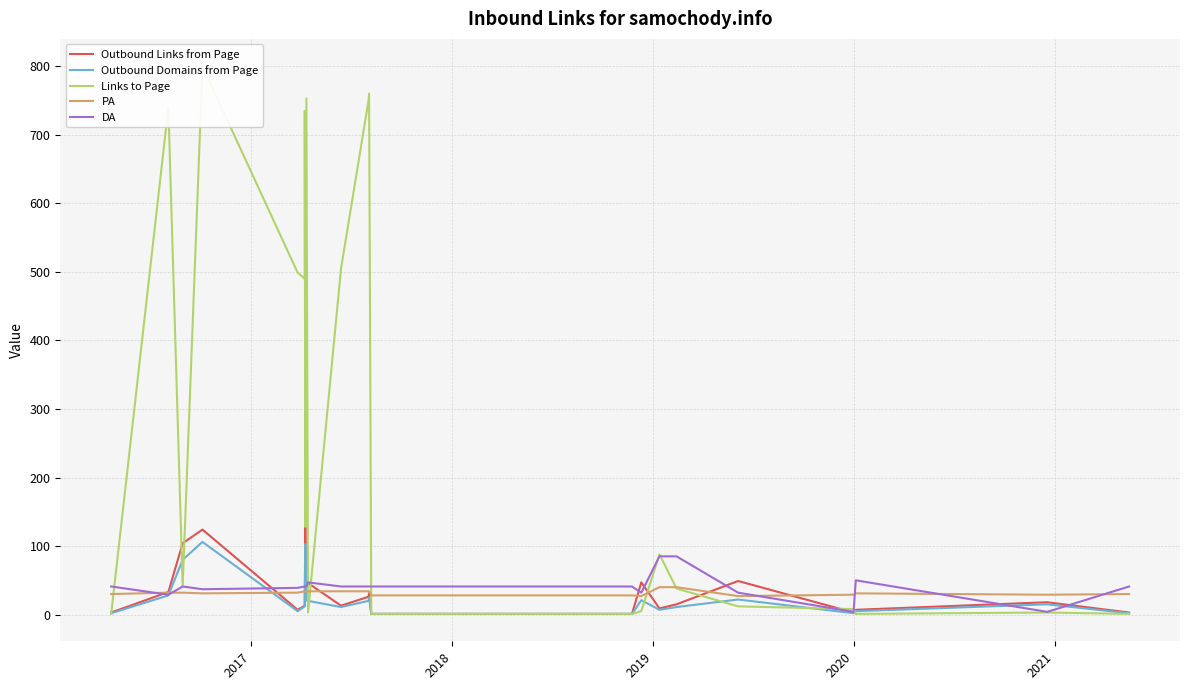

True or false: PA has more than 1 points higher than both neighbors.

False